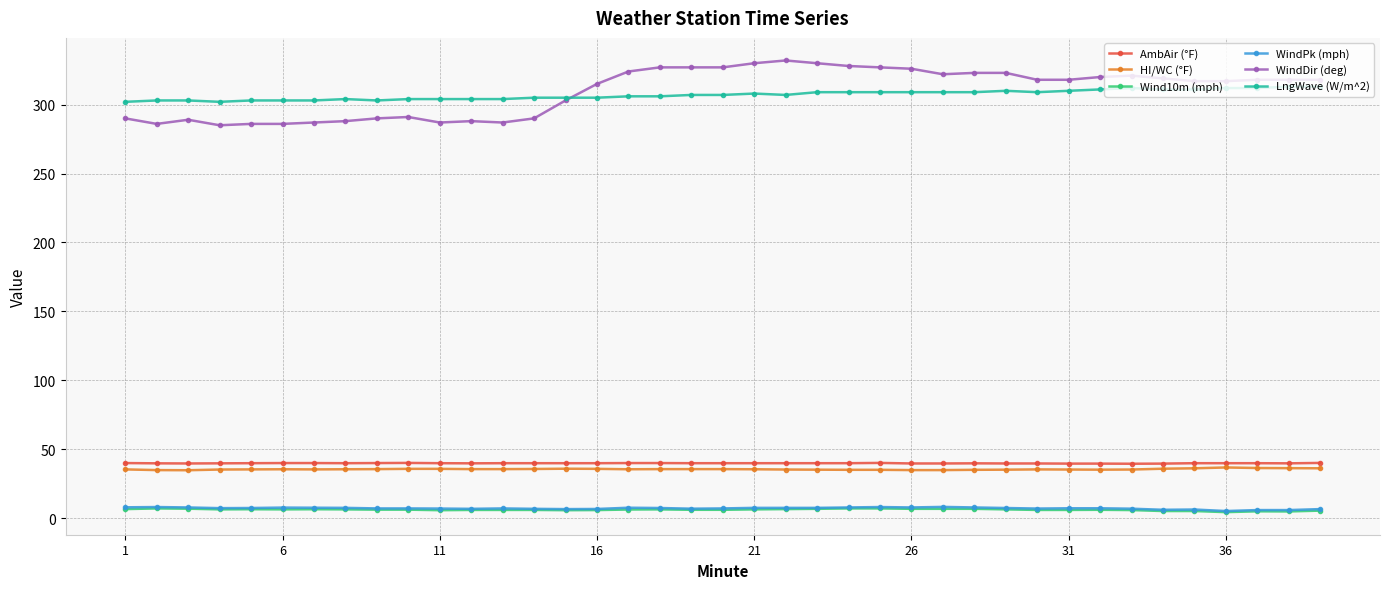

At how many categories does at least one series exceed 122?

39